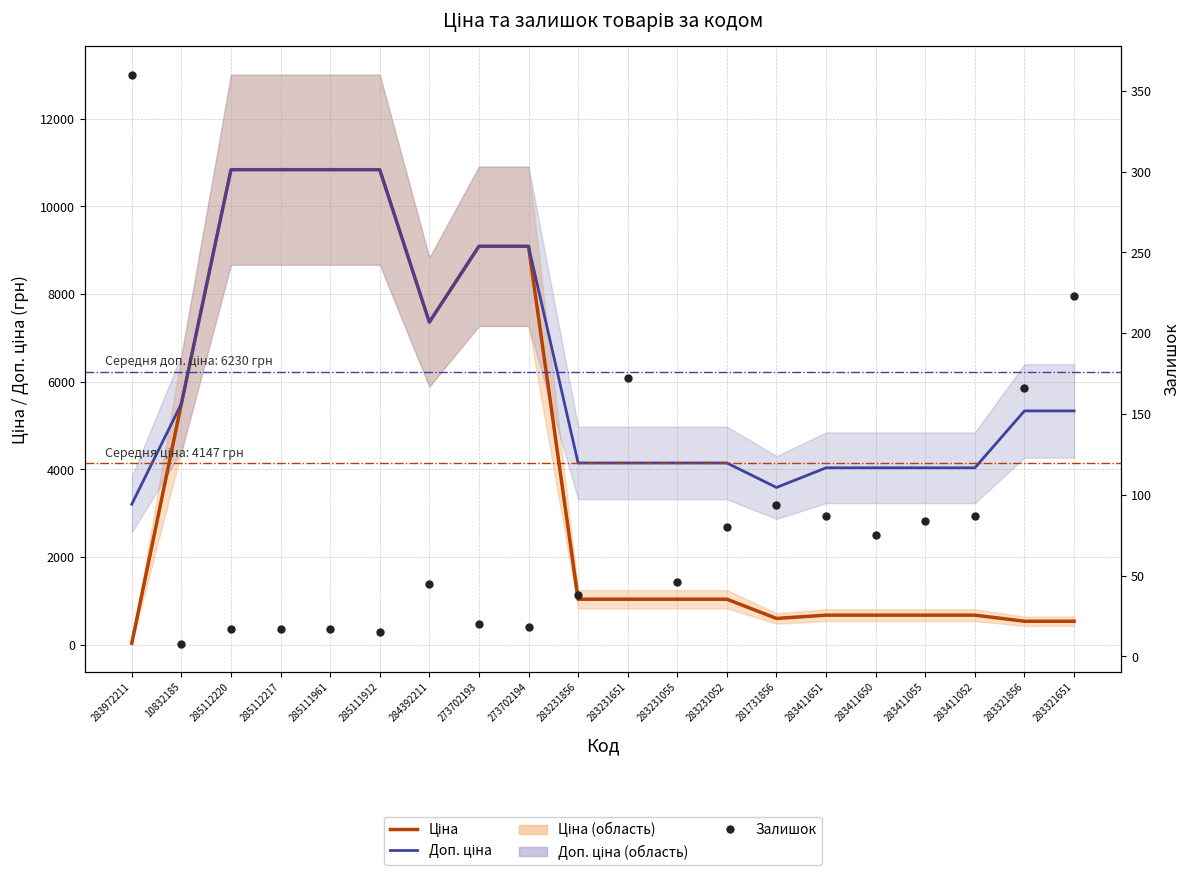

Is the value of Ціна at 283411650 greater than the value of Залишок at 283231052?

Yes